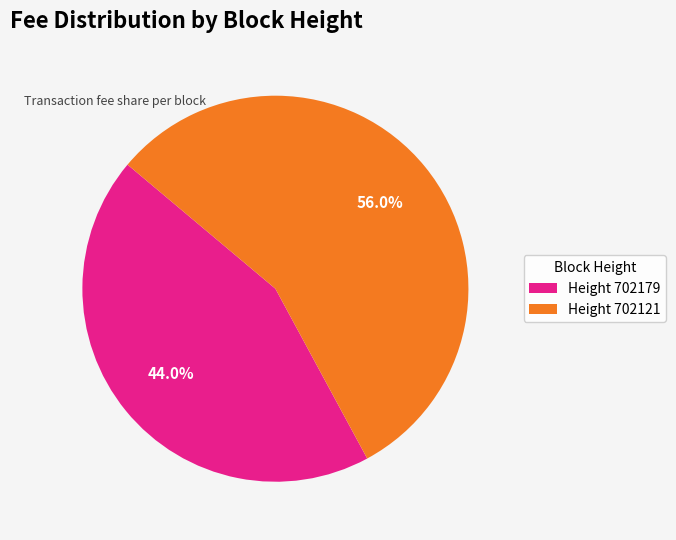

How many slices are in this pie chart?

2